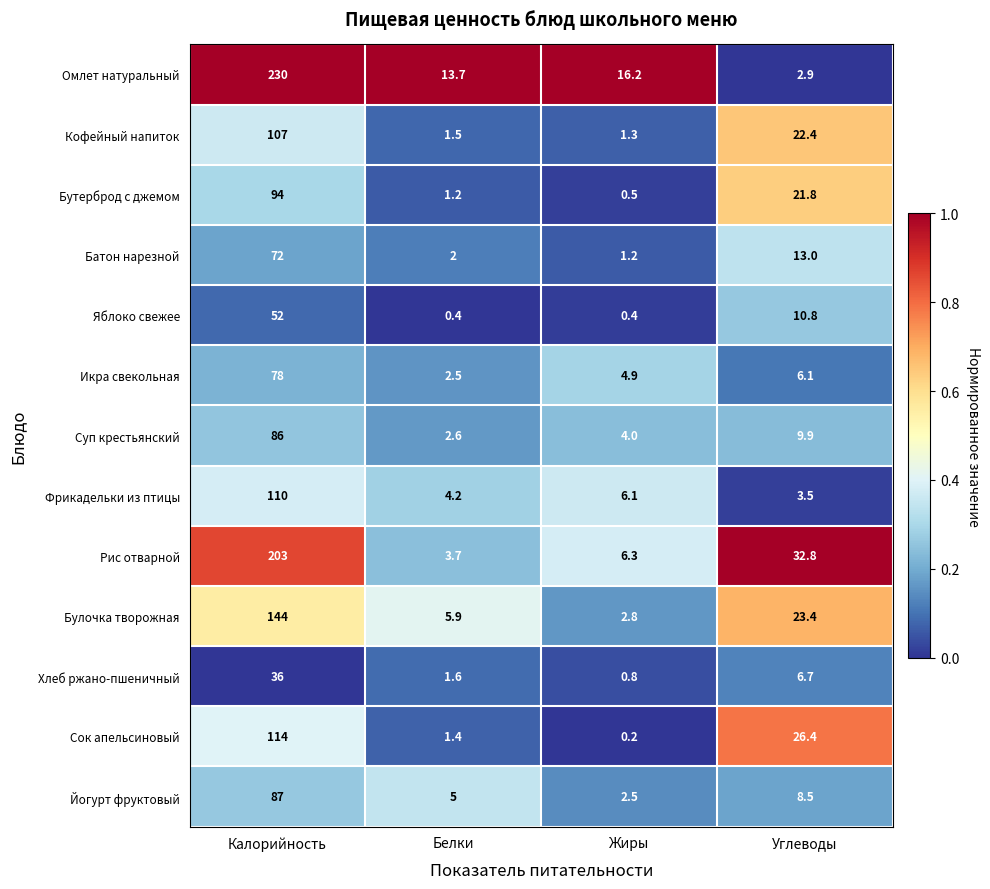

Between Жиры and Углеводы, which series saw the biggest shift?

Рис отварной